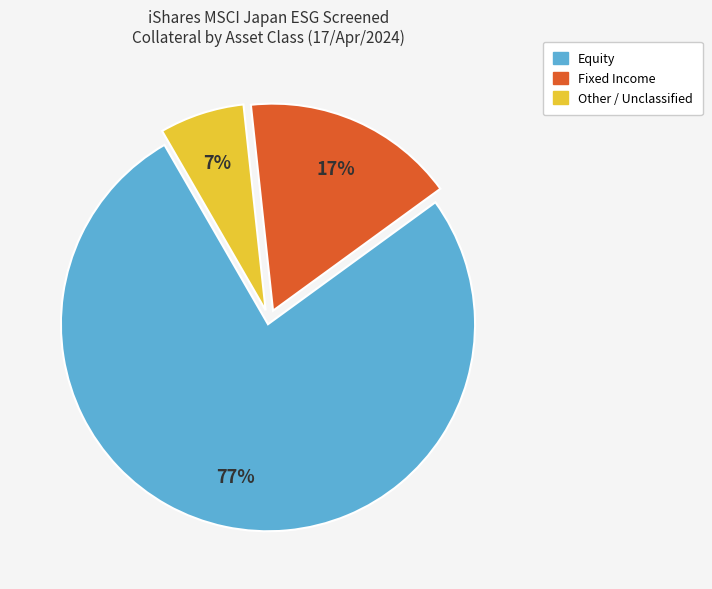

To the nearest percent, what is the average slice percentage?

33%